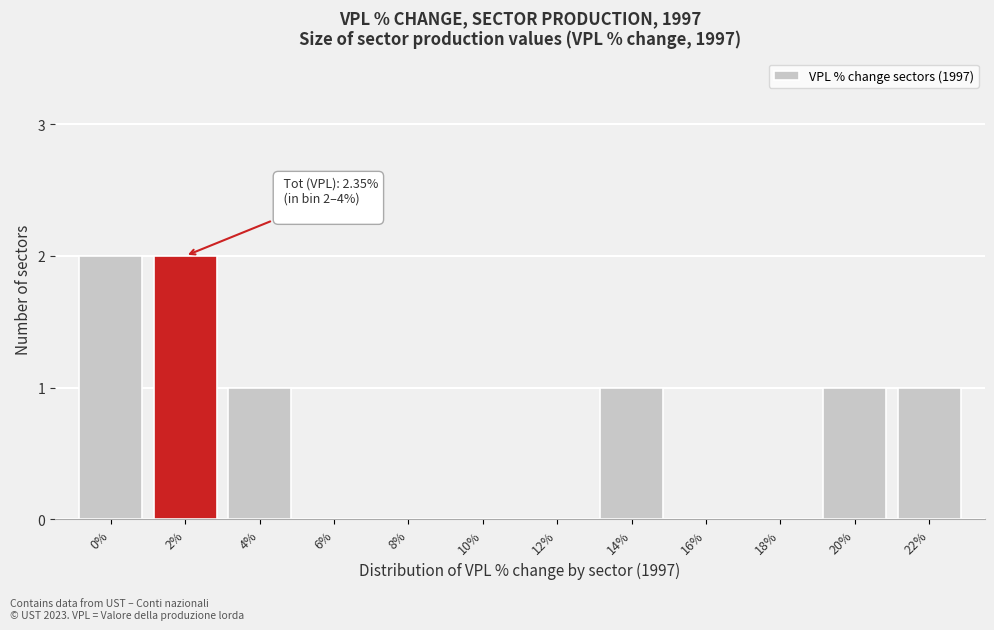

Reading right to left, list all the values displayed in this chart.

22%=1	20%=1	18%=0	16%=0	14%=1	12%=0	10%=0	8%=0	6%=0	4%=1	2%=2	0%=2